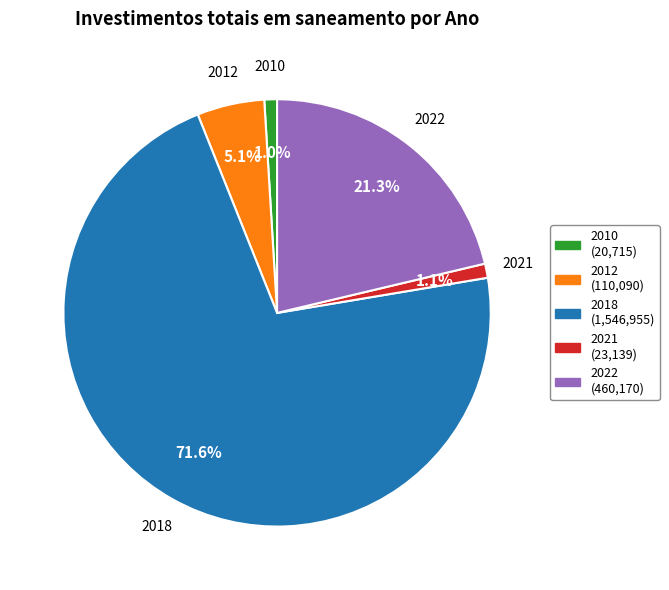

Which slice represents more than half of the pie?

2018